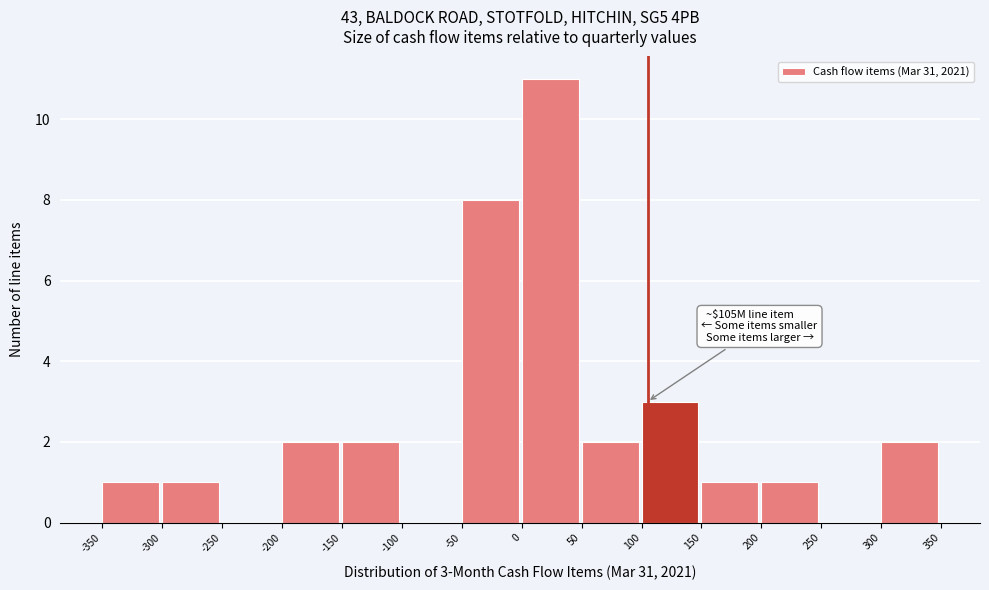

Which range on the x-axis has the tallest bar?

0 to 50